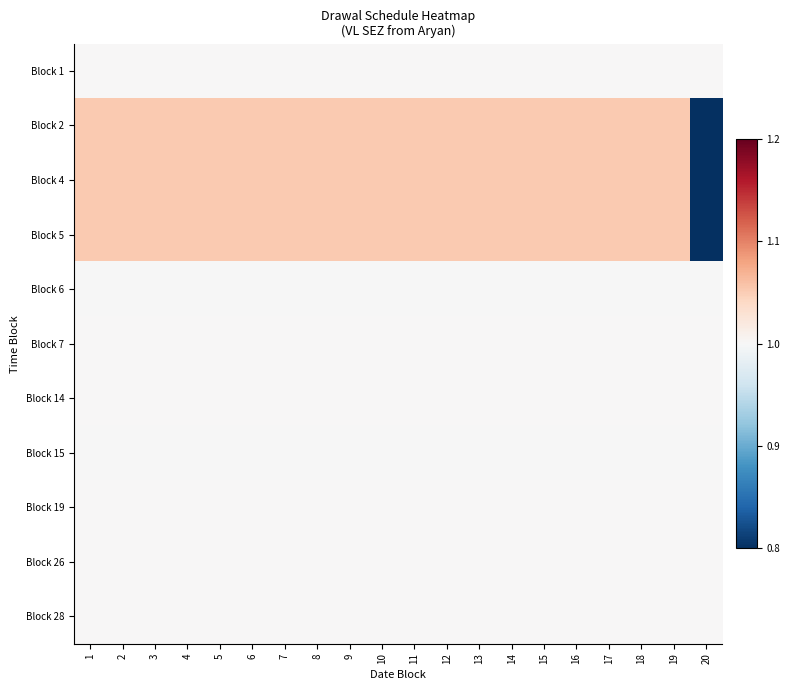

What is the maximum value shown in the chart?

1.1